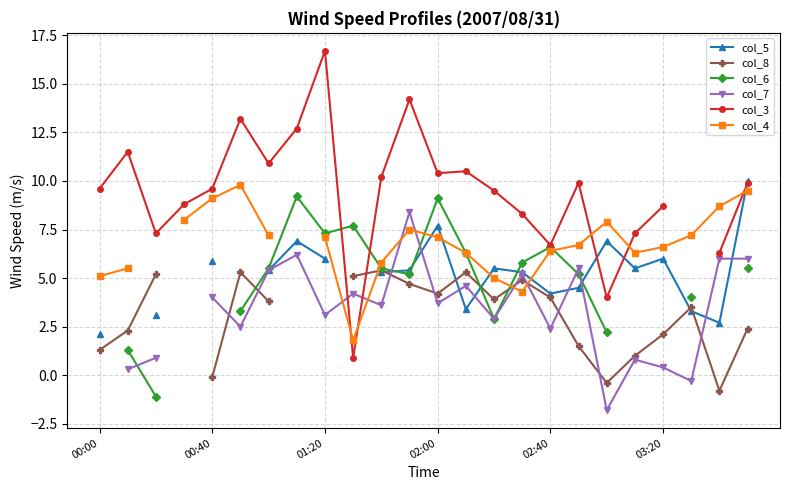

How many lines are shown in the chart?

6